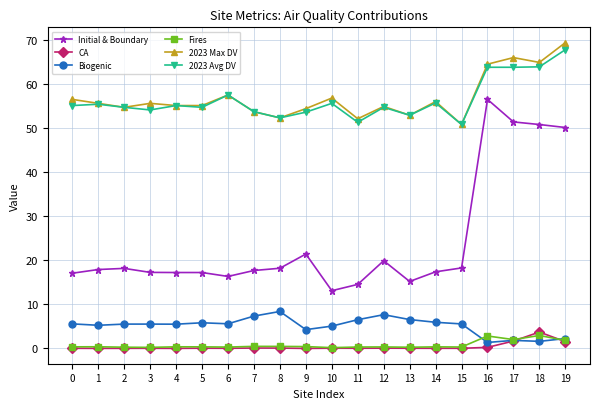

What is the value of the 2023 Avg DV point at the 8th from the left?

53.8